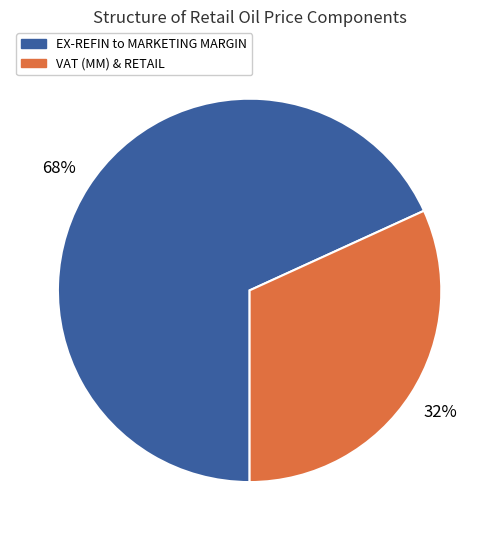

To the nearest percent, what is the difference between the largest and smallest slice percentages?

36%